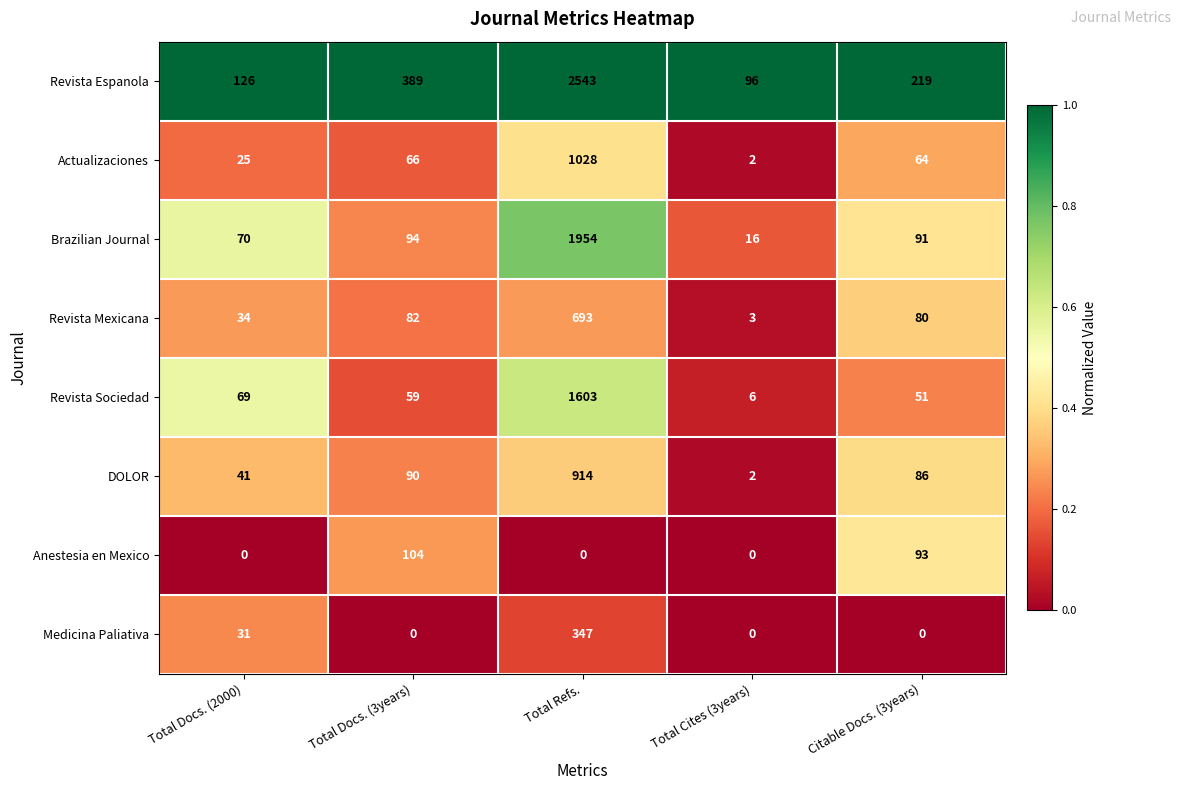

What is the greatest value displayed?

2543